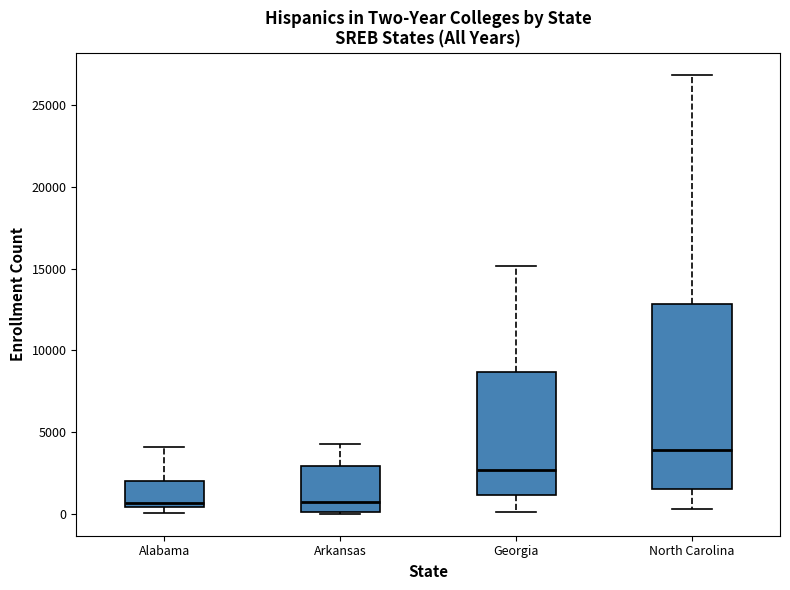

Comparing the boxes themselves (not the whiskers), which one is the tallest?

North Carolina